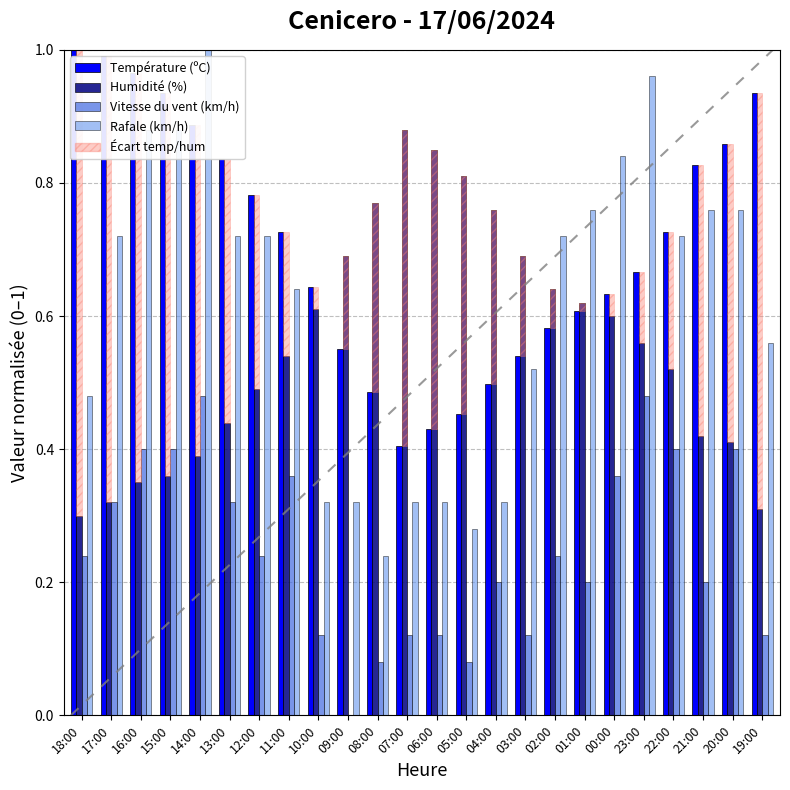

Reading left to right, what are all the values shown in this chart?

Température (ºC): 18:00=1.0	17:00=1.0	16:00=1.0	15:00=0.9	14:00=0.9	13:00=0.8	12:00=0.8	11:00=0.7	10:00=0.6	09:00=0.5	08:00=0.5	07:00=0.4	06:00=0.4	05:00=0.5	04:00=0.5	03:00=0.5	02:00=0.6	01:00=0.6	00:00=0.6	23:00=0.7	22:00=0.7	21:00=0.8	20:00=0.9	19:00=0.9
Humidité (%): 18:00=0.3	17:00=0.3	16:00=0.3	15:00=0.4	14:00=0.4	13:00=0.4	12:00=0.5	11:00=0.5	10:00=0.6	09:00=0.7	08:00=0.8	07:00=0.9	06:00=0.8	05:00=0.8	04:00=0.8	03:00=0.7	02:00=0.6	01:00=0.6	00:00=0.6	23:00=0.6	22:00=0.5	21:00=0.4	20:00=0.4	19:00=0.3
Vitesse du vent (km/h): 18:00=0.2	17:00=0.3	16:00=0.4	15:00=0.4	14:00=0.5	13:00=0.3	12:00=0.2	11:00=0.4	10:00=0.1	09:00=0.0	08:00=0.1	07:00=0.1	06:00=0.1	05:00=0.1	04:00=0.2	03:00=0.1	02:00=0.2	01:00=0.2	00:00=0.4	23:00=0.5	22:00=0.4	21:00=0.2	20:00=0.4	19:00=0.1
Rafale (km/h): 18:00=0.5	17:00=0.7	16:00=0.9	15:00=0.9	14:00=1.0	13:00=0.7	12:00=0.7	11:00=0.6	10:00=0.3	09:00=0.3	08:00=0.2	07:00=0.3	06:00=0.3	05:00=0.3	04:00=0.3	03:00=0.5	02:00=0.7	01:00=0.8	00:00=0.8	23:00=1.0	22:00=0.7	21:00=0.8	20:00=0.8	19:00=0.6